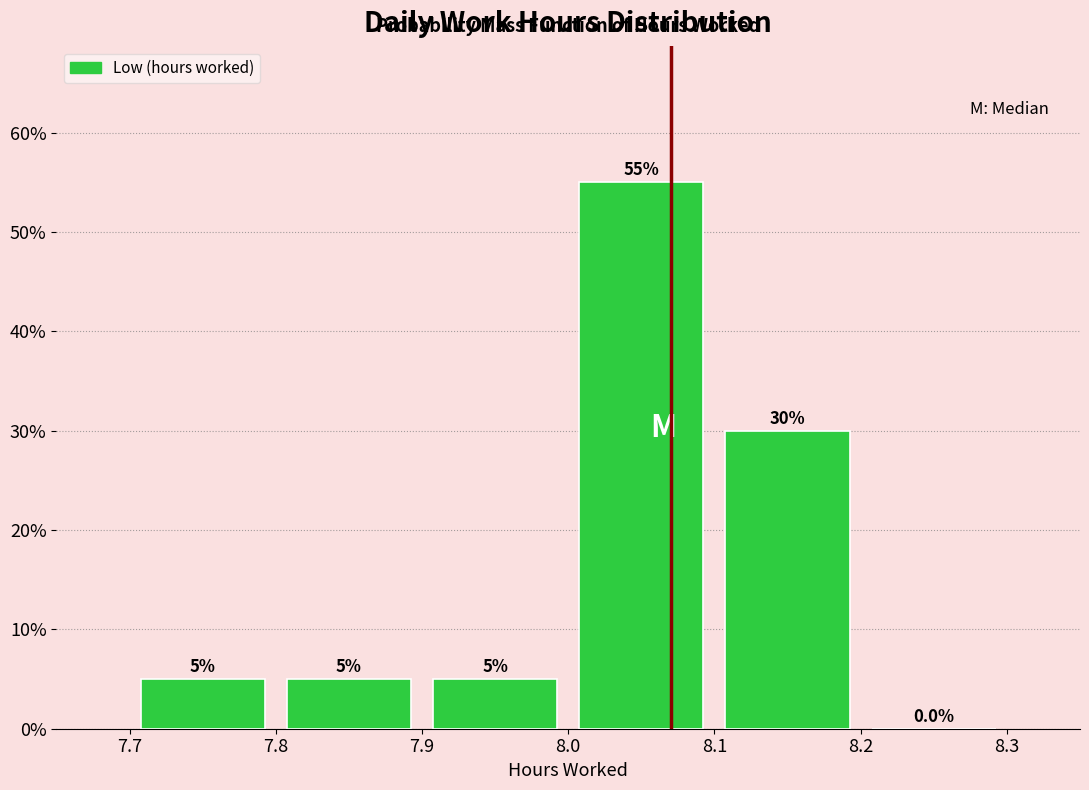

Over which range of the x-axis is the bar tallest?

8.0 to 8.1